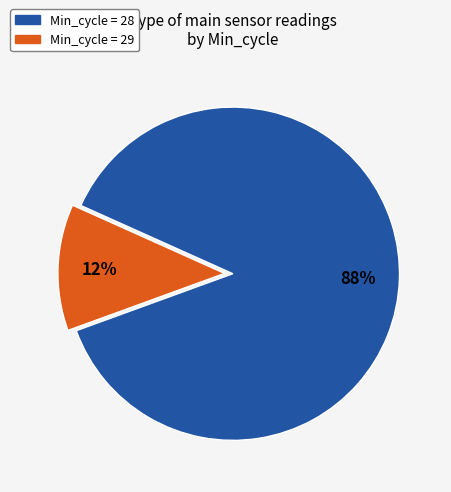

To the nearest percent, what is the average slice percentage?

50%